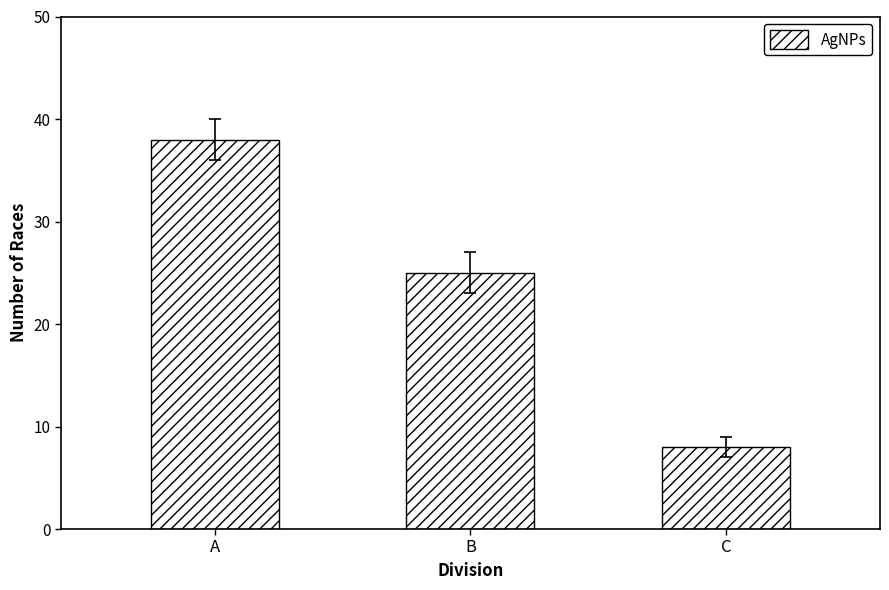

Reading left to right, transcribe all the data shown in this chart.

A=38	B=25	C=8